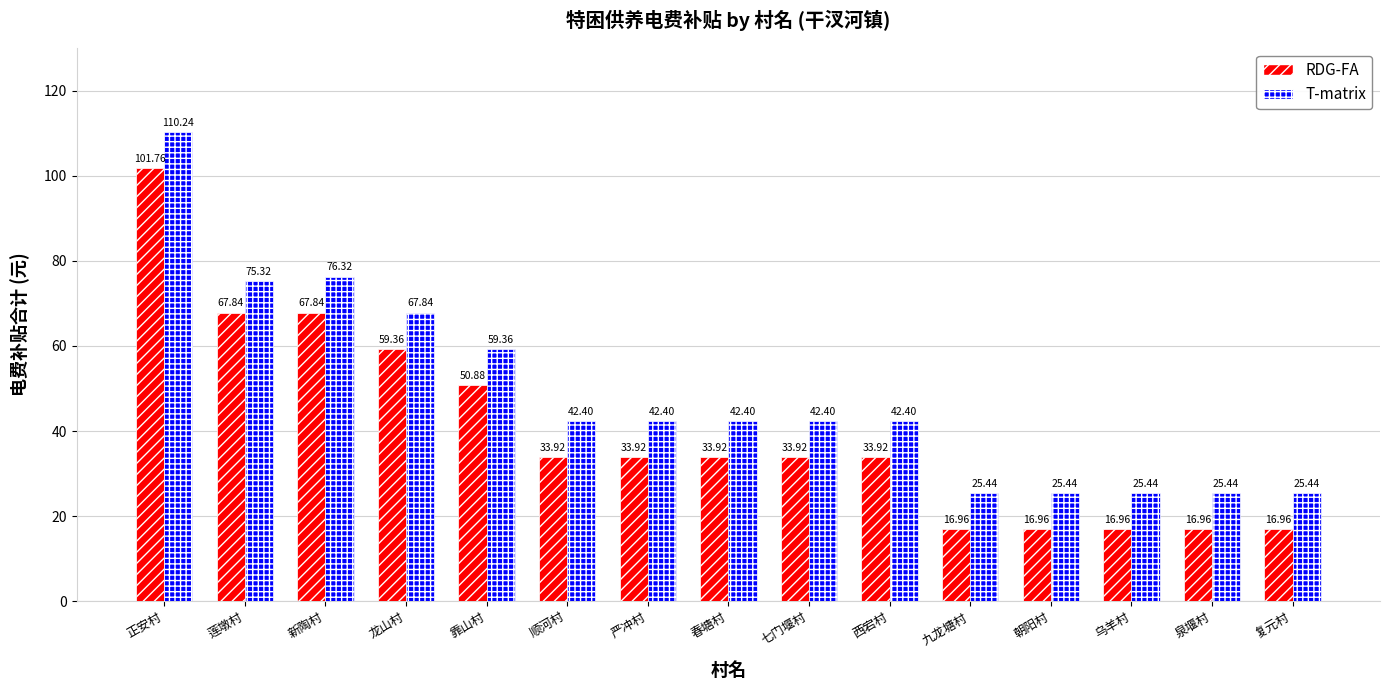

What is the value of the RDG-FA bar at the 7th from the left?

33.9